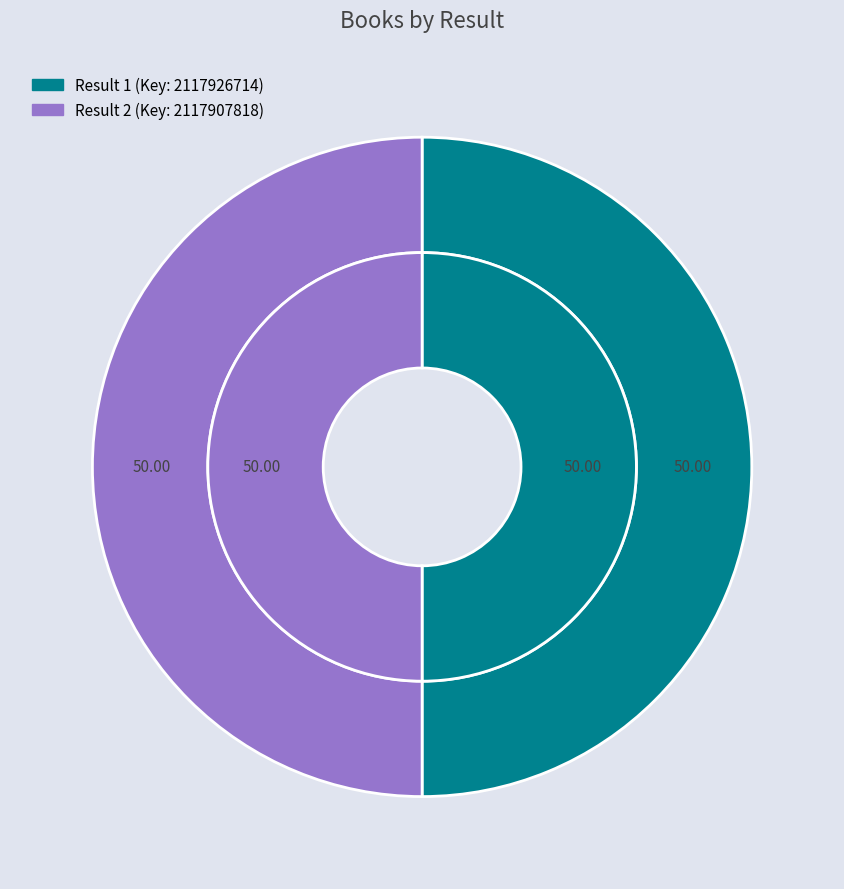

Which slice is the largest?

1